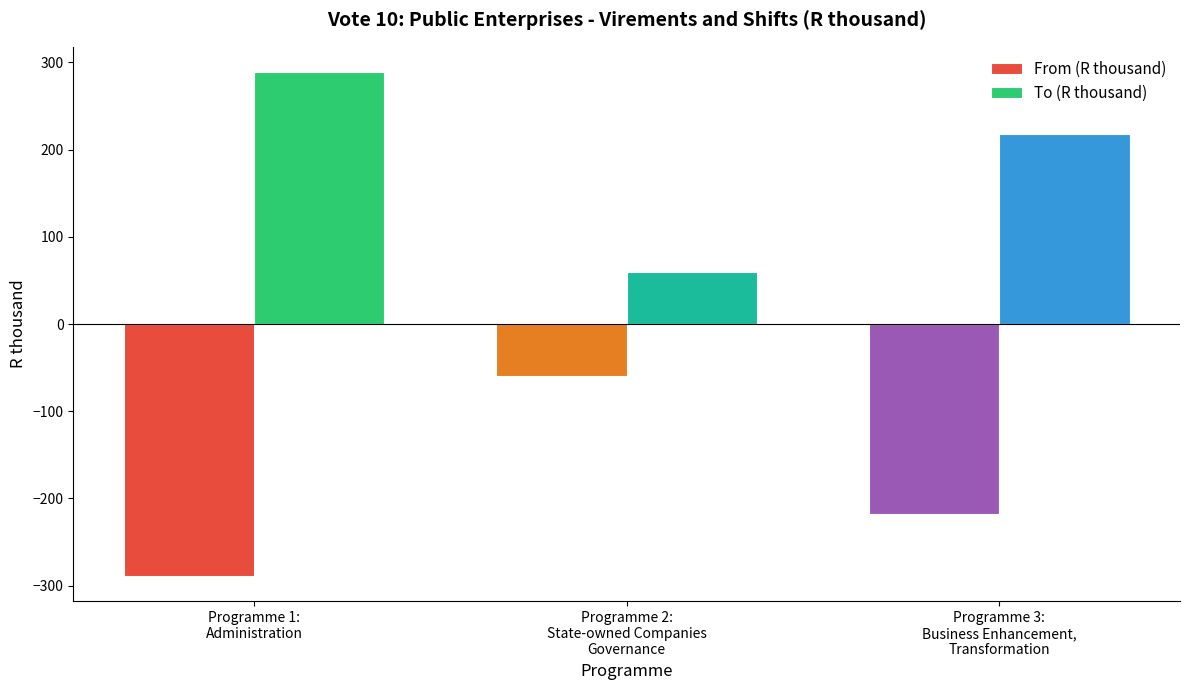

At which label is To (R thousand) closest to 174?

Programme 3:
Business Enhancement,
Transformation